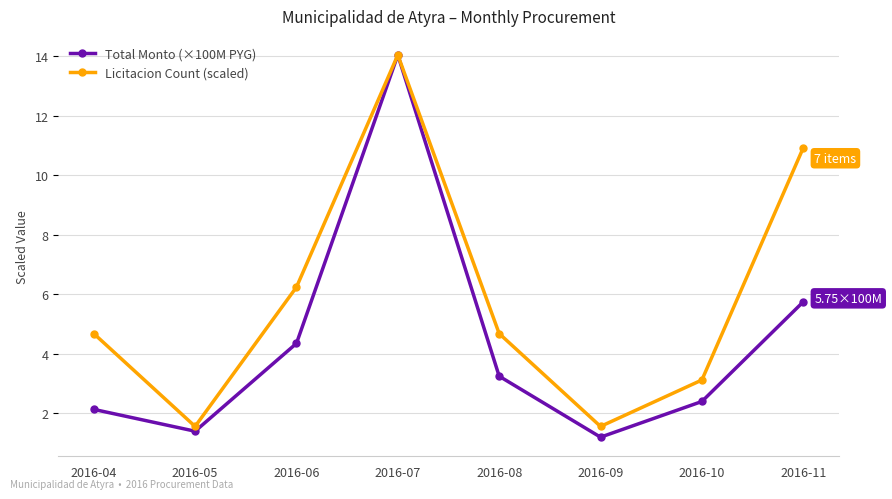

At which category is the sum across all series the highest?

2016-07